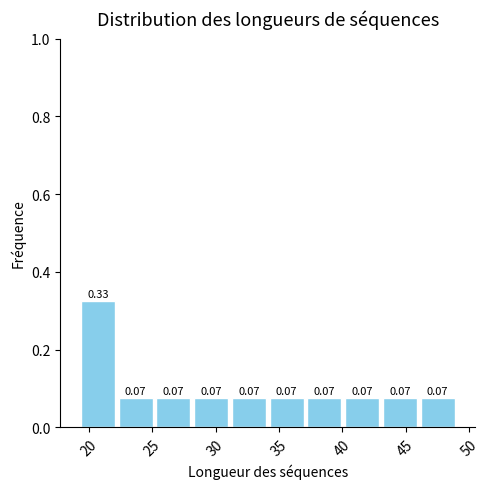

Over which range of the x-axis is the bar tallest?

19 to 22